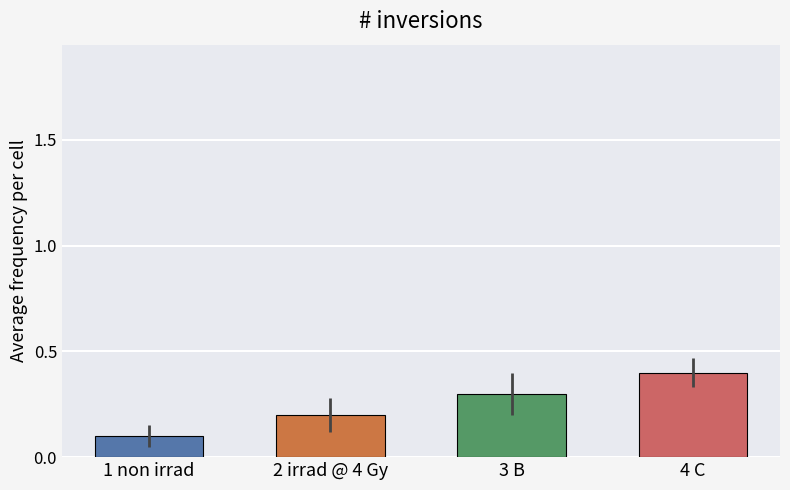

What position from the left is 4 C?

4